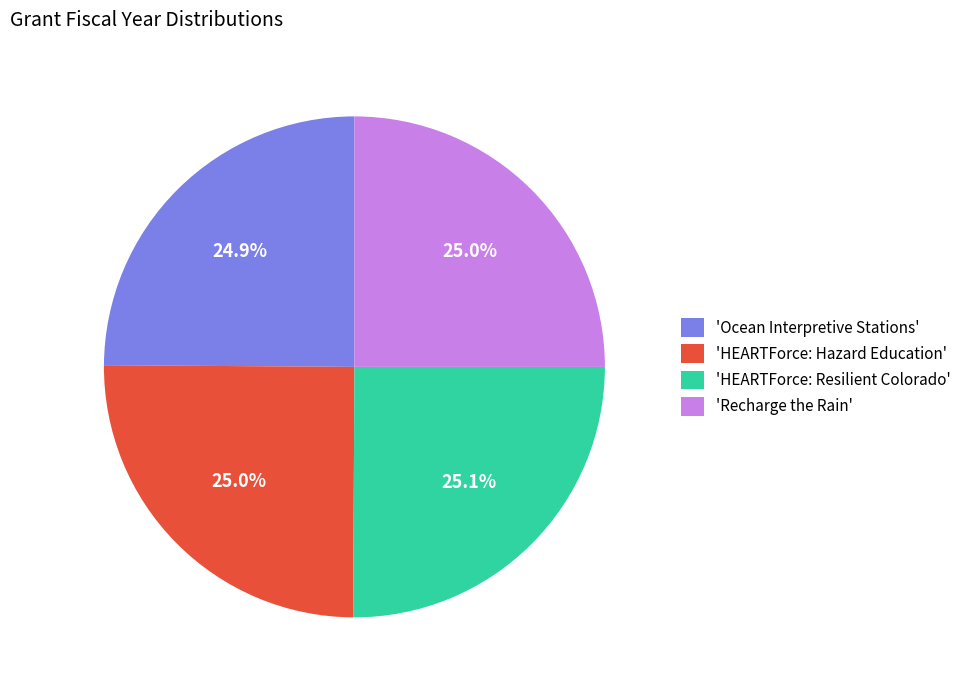

What percentage do 'HEARTForce: Hazard Education' and 'Recharge the Rain' together represent?

50.0%